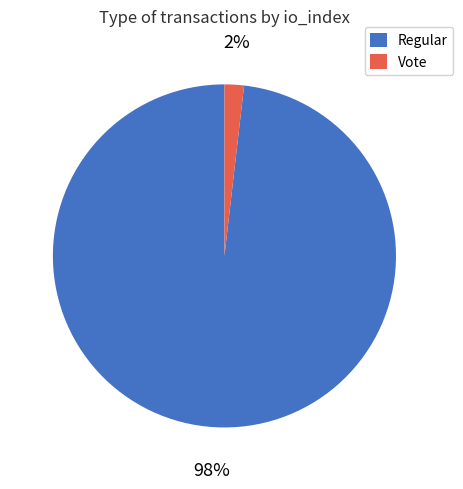

Between Regular and Vote, which is larger?

Regular